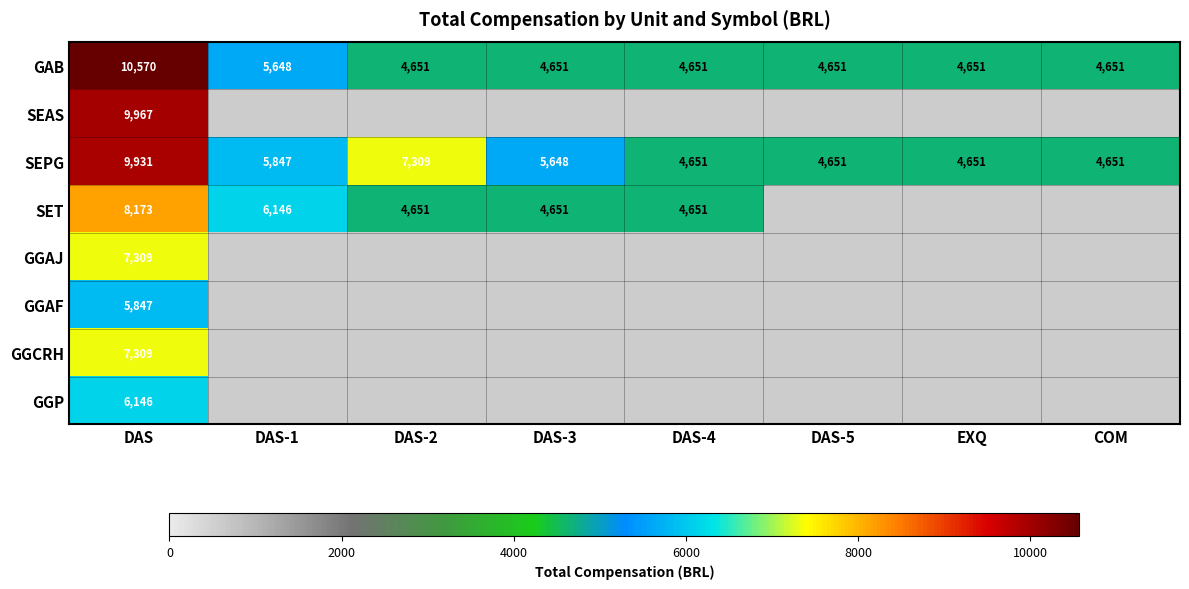

The value of SEPG at DAS-3 is 5648. True or false?

True